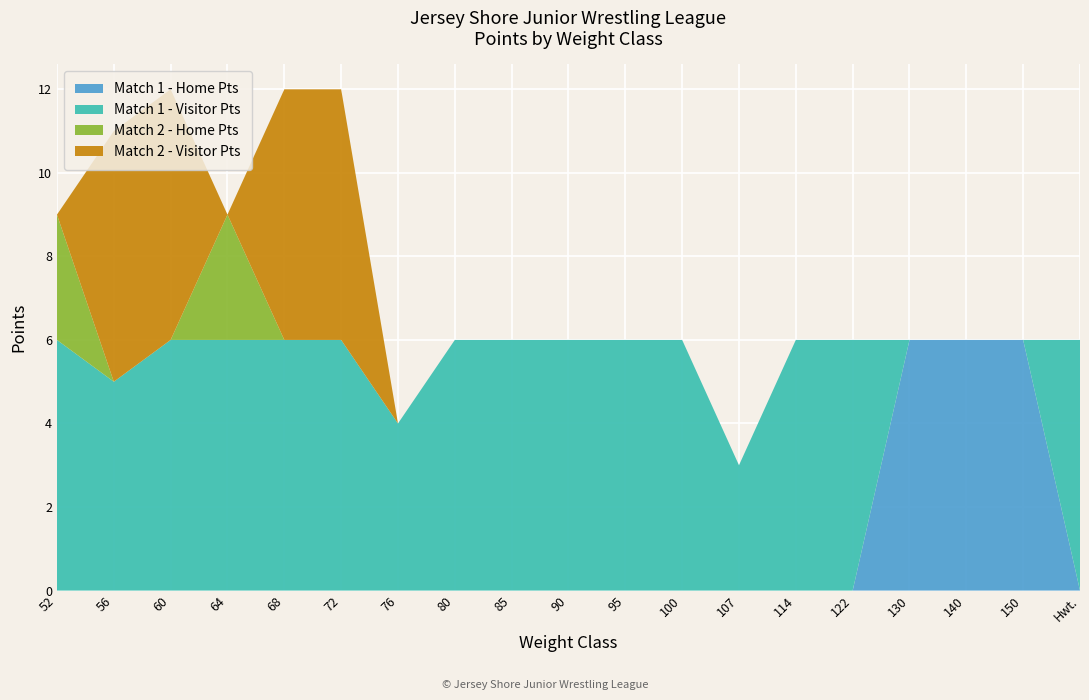

Reading left to right, what are all the values shown in this chart?

Match 1 - Home Pts: 52=0	56=0	60=0	64=0	68=0	72=0	76=0	80=0	85=0	90=0	95=0	100=0	107=0	114=0	122=0	130=6	140=6	150=6	Hwt.=0
Match 1 - Visitor Pts: 52=6	56=5	60=6	64=6	68=6	72=6	76=4	80=6	85=6	90=6	95=6	100=6	107=3	114=6	122=6	130=0	140=0	150=0	Hwt.=6
Match 2 - Home Pts: 52=3	56=0	60=0	64=3	68=0	72=0	76=0	80=0	85=0	90=0	95=0	100=0	107=0	114=0	122=0	130=0	140=0	150=0	Hwt.=0
Match 2 - Visitor Pts: 52=0	56=6	60=6	64=0	68=6	72=6	76=0	80=0	85=0	90=0	95=0	100=0	107=0	114=0	122=0	130=0	140=0	150=0	Hwt.=0